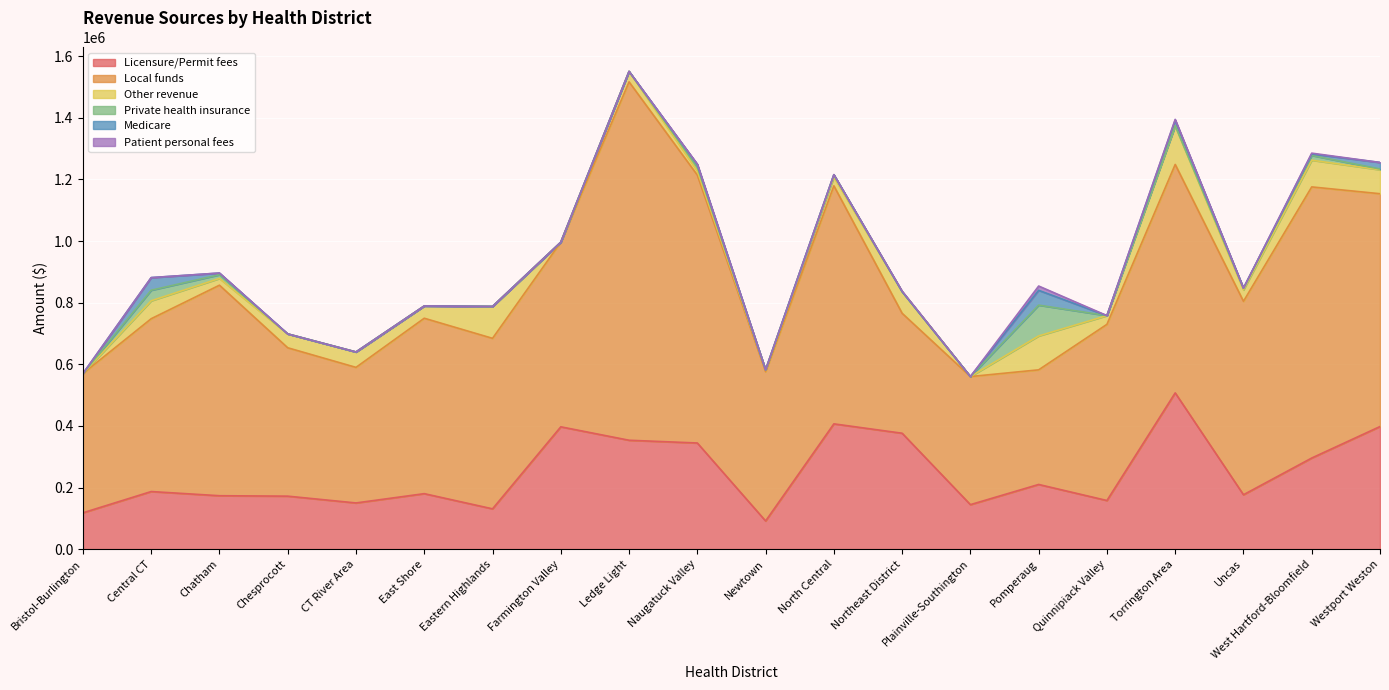

What is the difference between the highest and lowest values at Naugatuck Valley?

868526